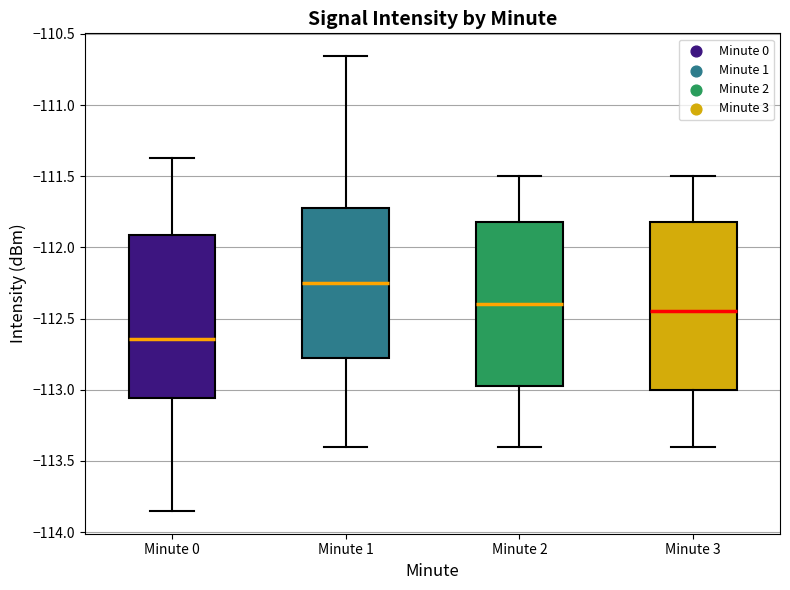

Reading left to right, read every box against the y-axis: the position of its median line, the range the box covers, and the ends of its whiskers. The values are not printed on the chart, so give them approximately, as read against the axis.

Minute 0: median -112.65, box -113.05 to -111.90, whiskers -113.85 to -111.35
Minute 1: median -112.25, box -112.80 to -111.70, whiskers -113.40 to -110.65
Minute 2: median -112.40, box -112.95 to -111.80, whiskers -113.40 to -111.50
Minute 3: median -112.45, box -113.00 to -111.80, whiskers -113.40 to -111.50